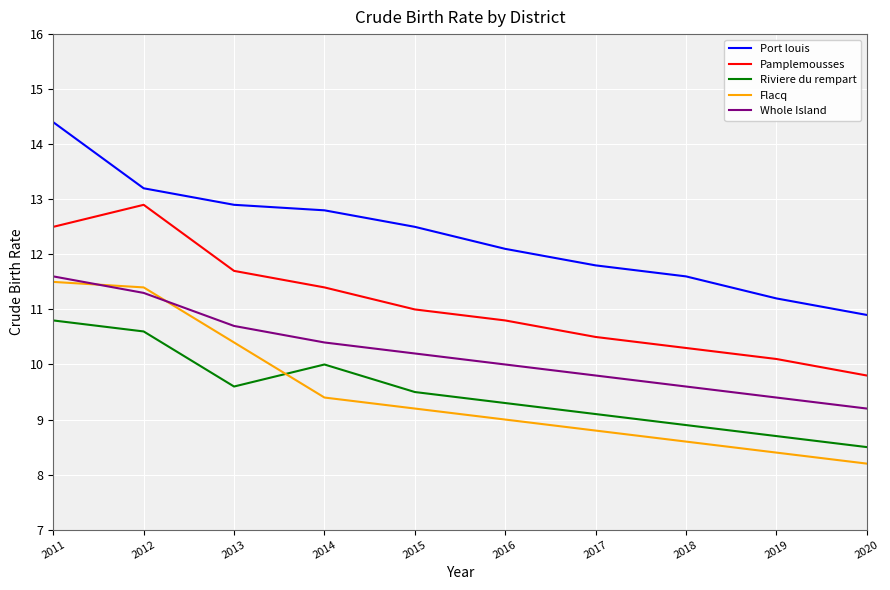

What are all the series names shown in the legend?

Port louis, Pamplemousses, Riviere du rempart, Flacq, Whole Island